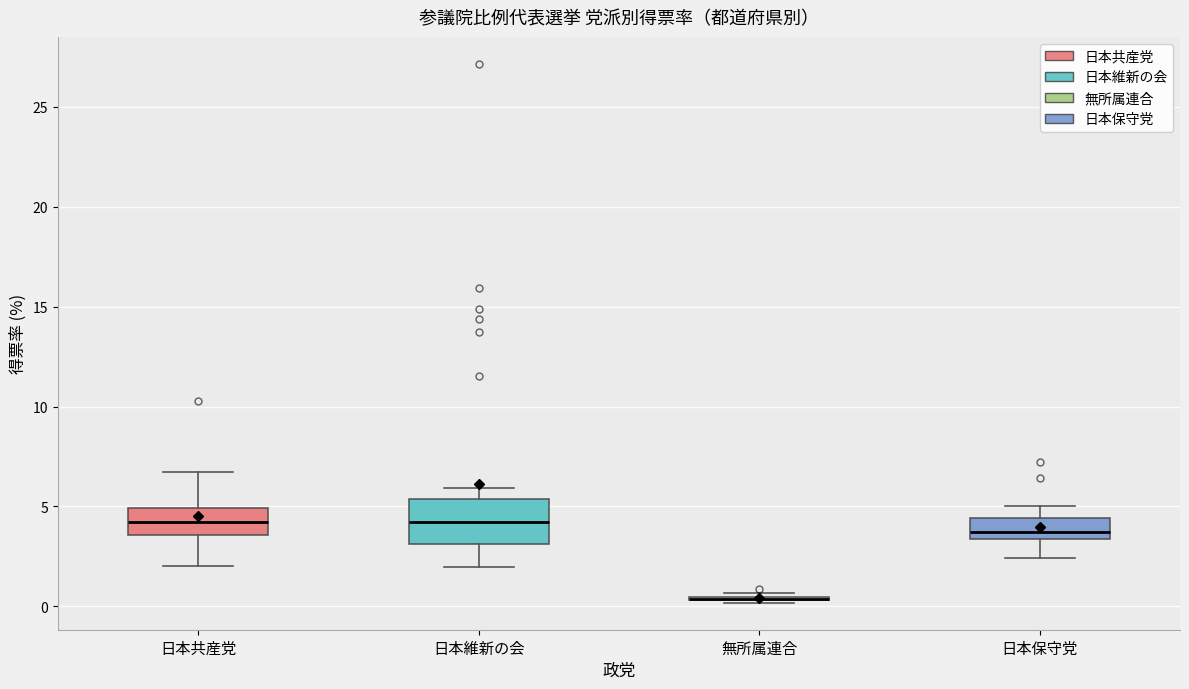

Which box is the tallest, from its lower edge to its upper edge?

日本維新の会